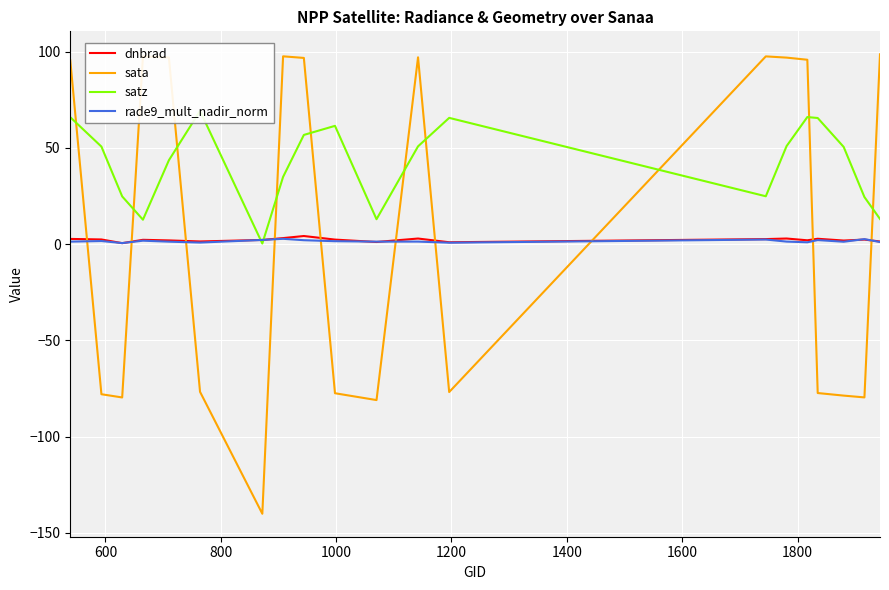

Does the chart display data point markers on the line(s)?

No